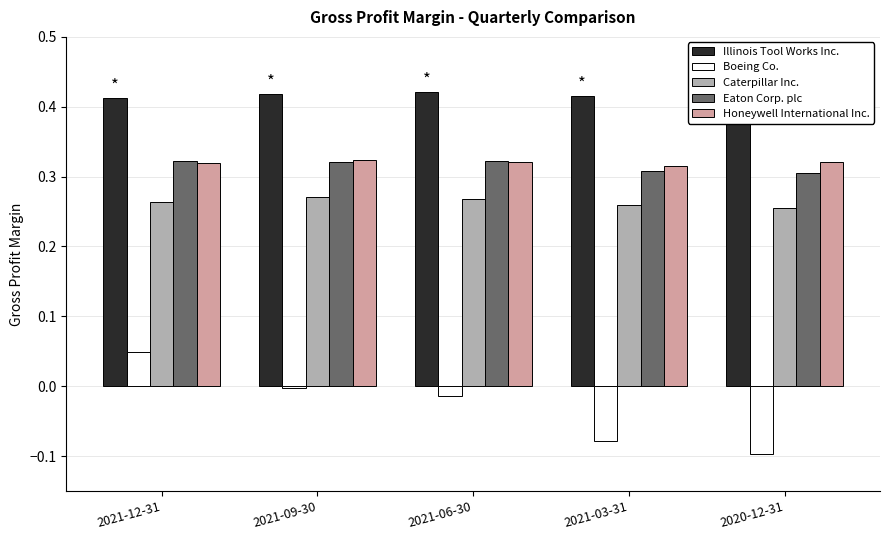

Which series changed the most between 2021-12-31 and 2021-06-30?

Boeing Co.